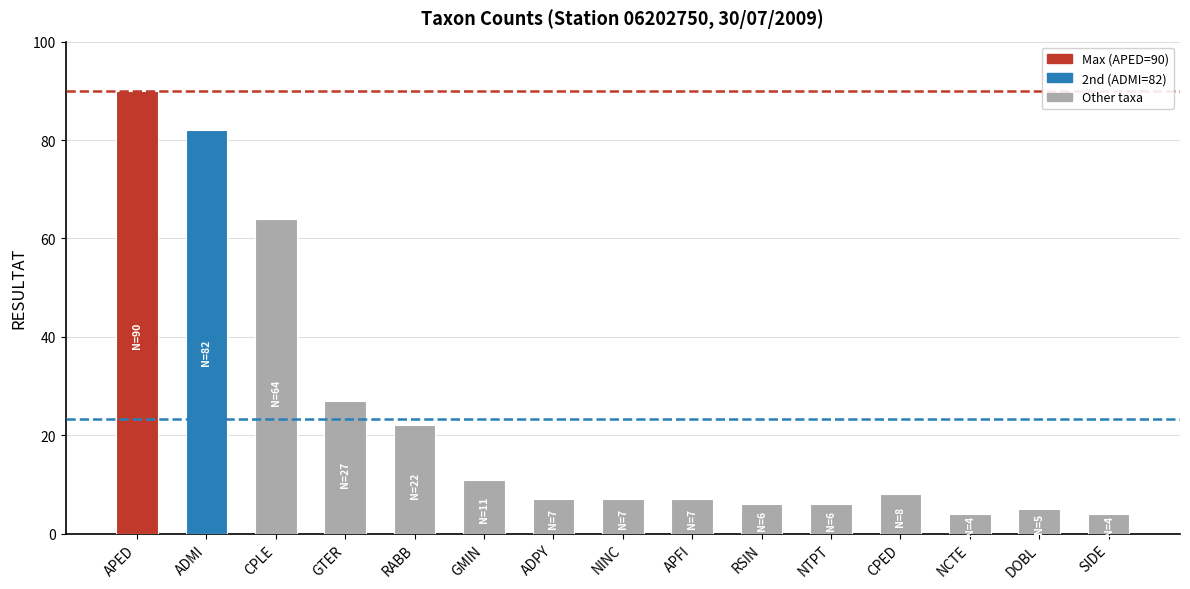

At which label is the value closest to 47?

CPLE